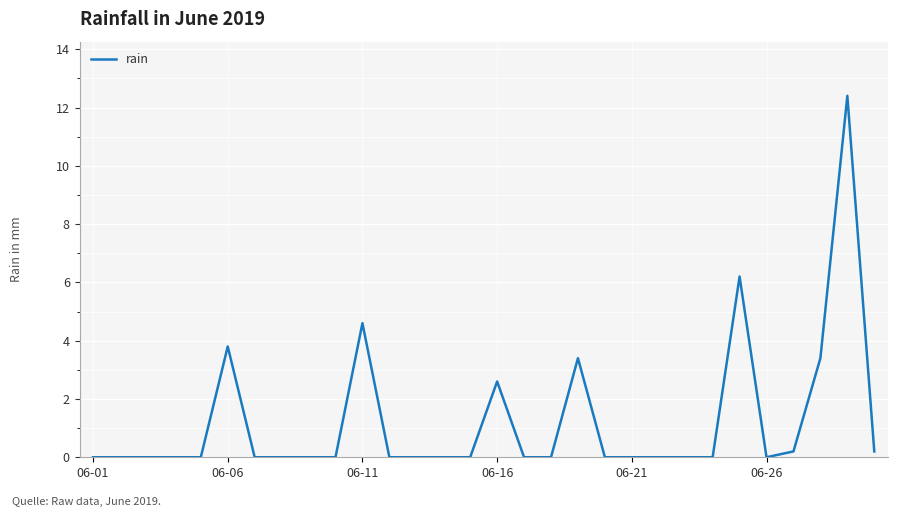

What is the difference between the maximum and minimum values?

12.4